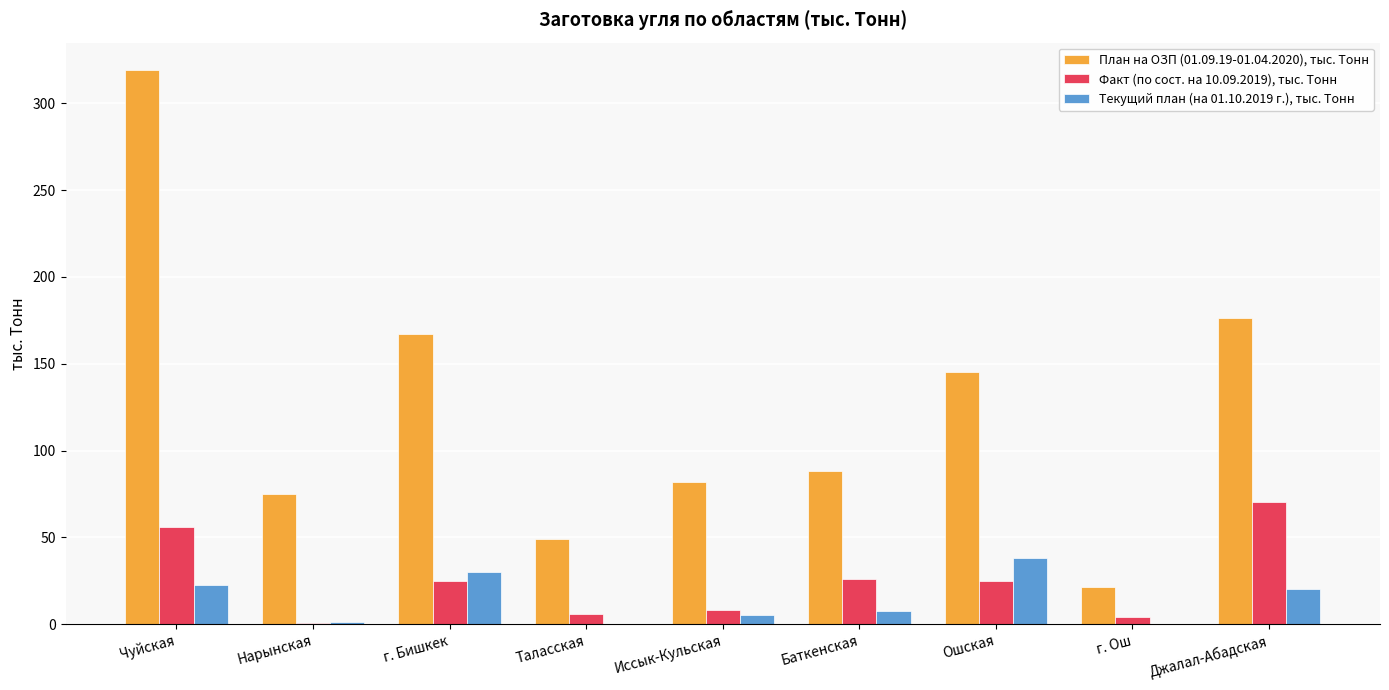

Is it true that План на ОЗП (01.09.19-01.04.2020), тыс. Тонн equals 284.7 at Джалал-Абадская?

False